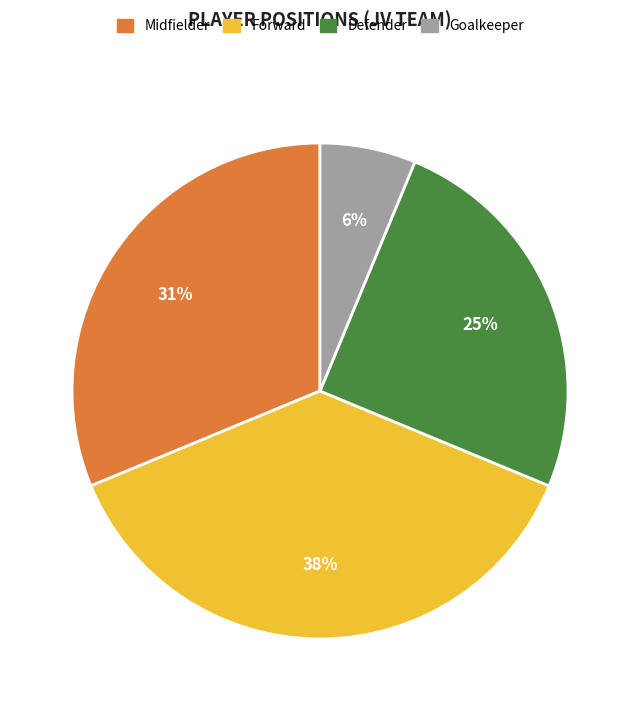

Which has a higher value, Defender or Goalkeeper?

Defender